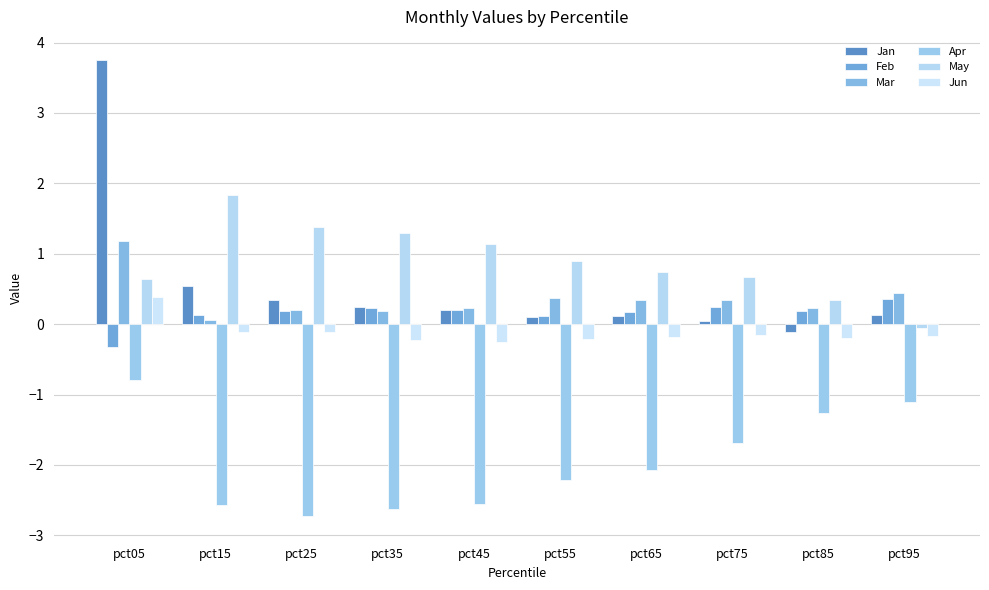

Which series changed the most between pct45 and pct85?

Apr